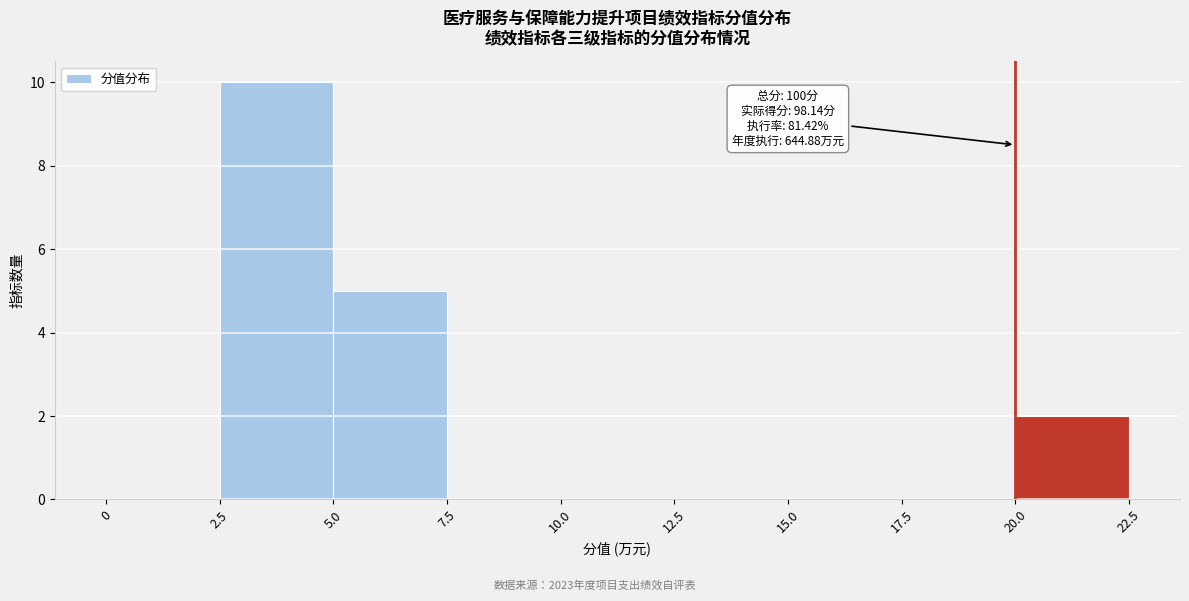

Which range on the x-axis has the tallest bar?

2.5 to 5.0